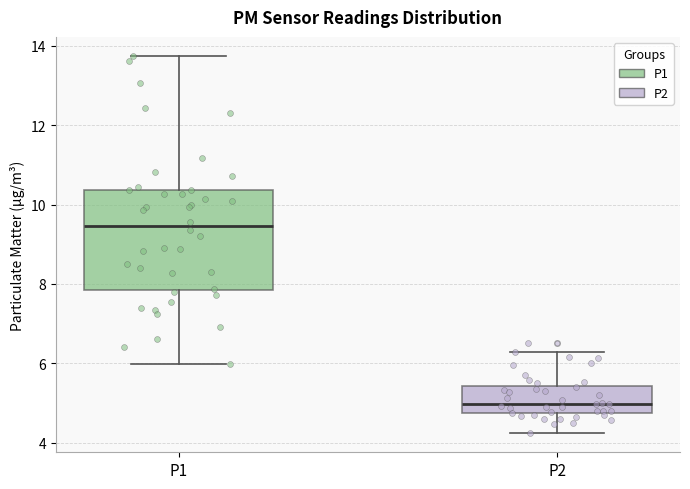

Reading left to right, read every box against the y-axis: the position of its median line, the range the box covers, and the ends of its whiskers. The values are not printed on the chart, so give them approximately, as read against the axis.

P1: median 9.4, box 7.8 to 10.4, whiskers 6.0 to 13.8
P2: median 5.0, box 4.8 to 5.4, whiskers 4.2 to 6.2